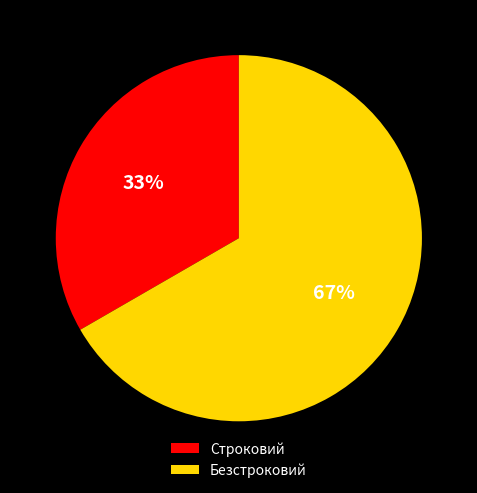

True or false: Строковий accounts for 33% of the total.

True